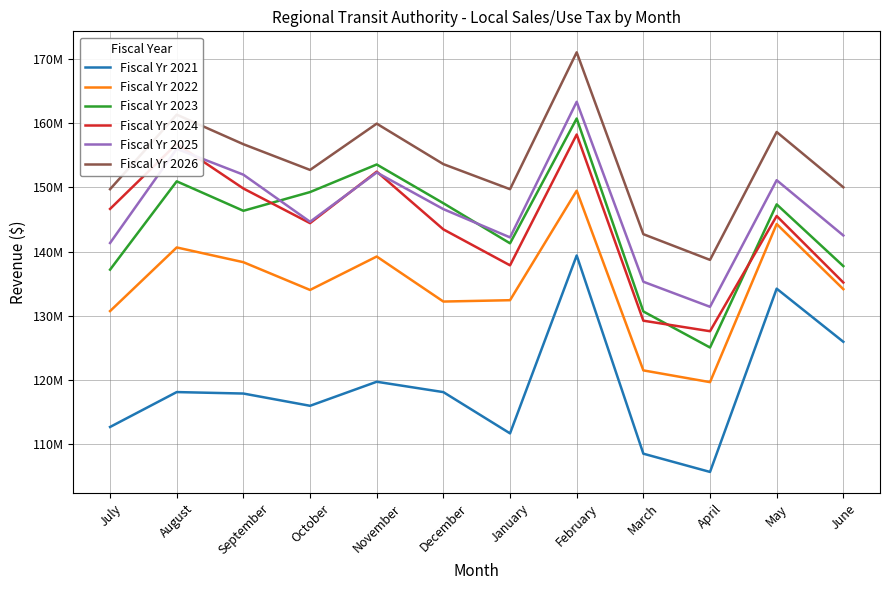

Is it true that Fiscal Yr 2026 equals 159900000 at November?

True